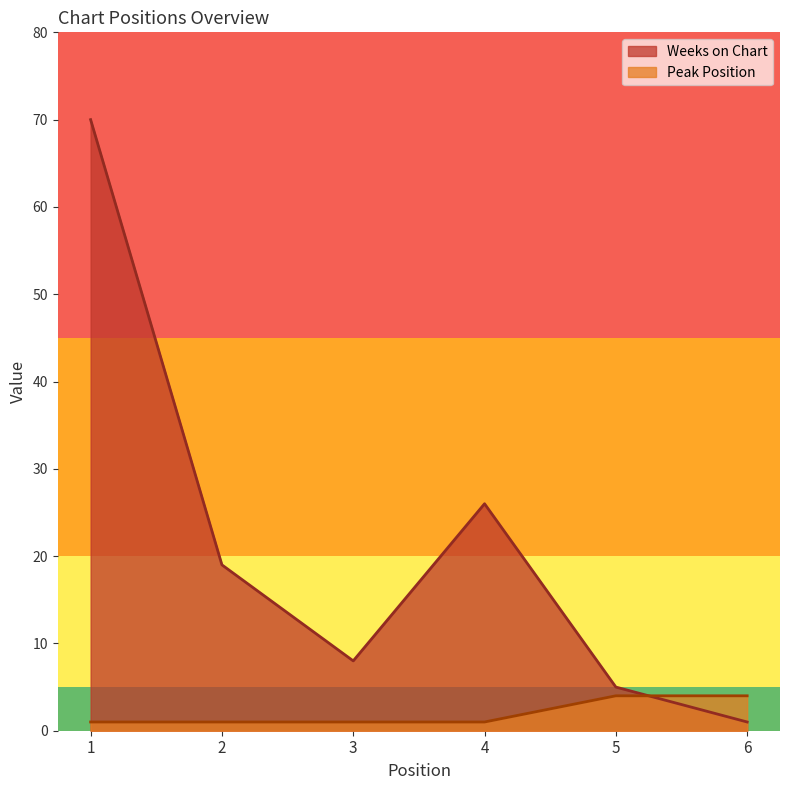

Which series has the widest spread of values?

Weeks on Chart